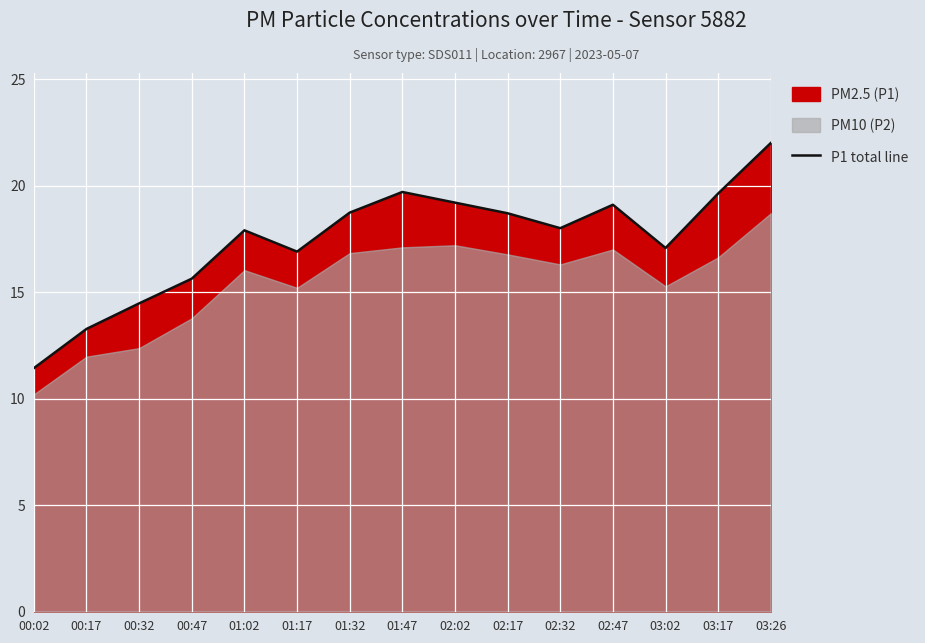

At which category does the data reach its first local valley?

01:17